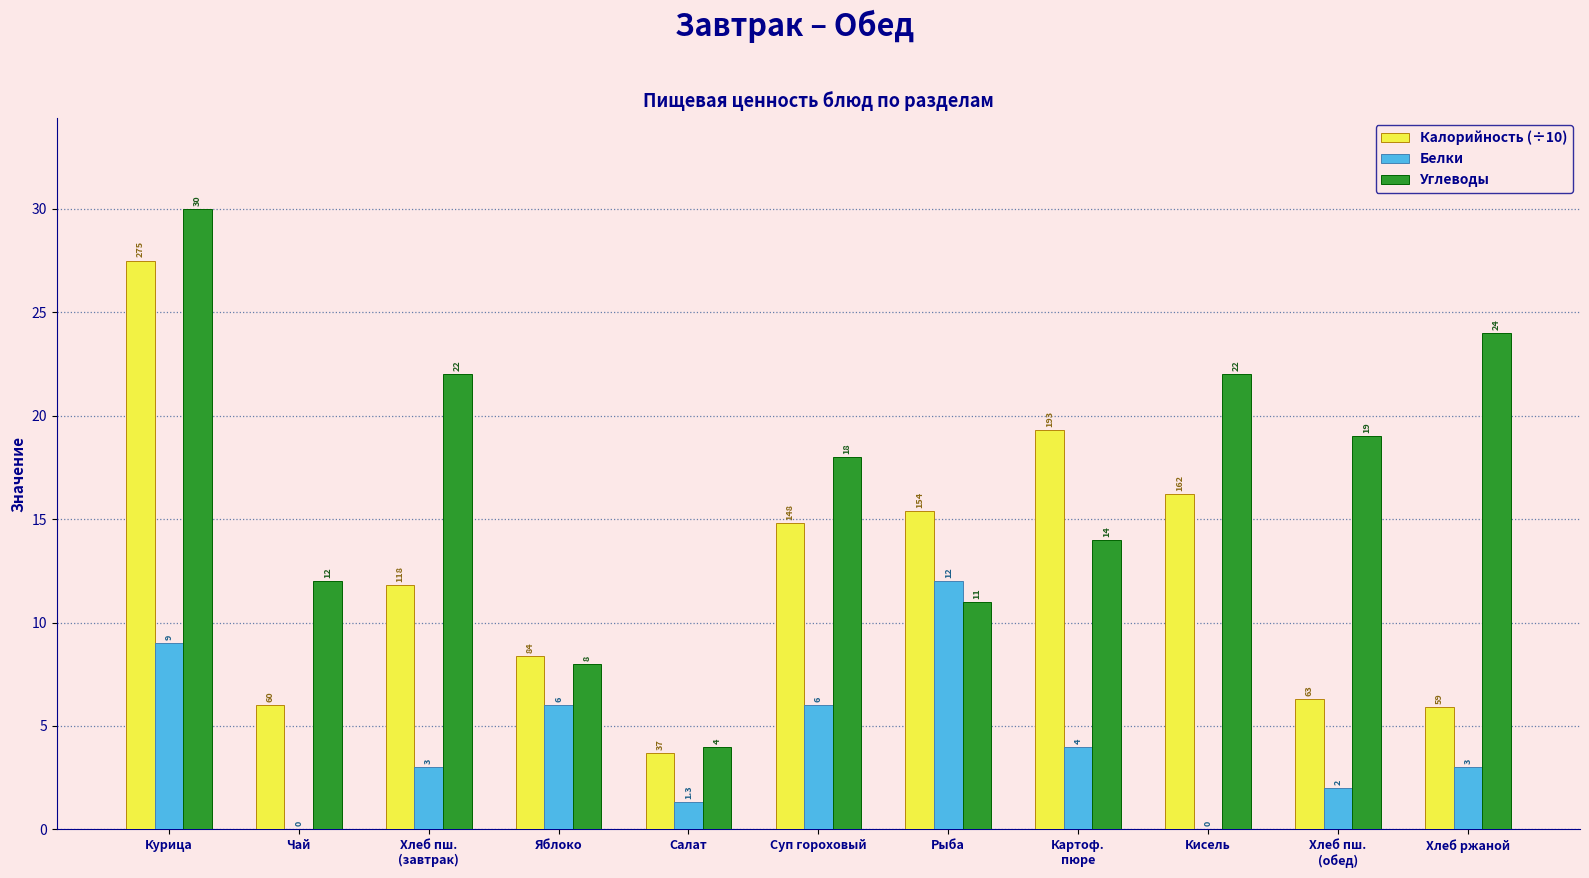

What is the approximate value of Калорийность (÷10) at Яблоко?

8.4